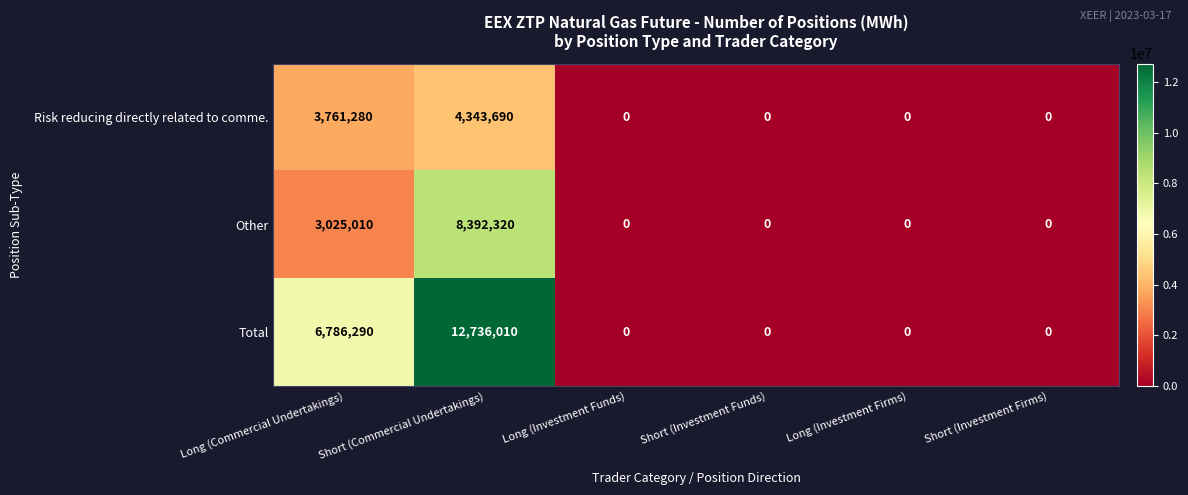

Rank the series by their maximum value, from lowest to highest.

Risk reducing directly related to comme., Other, Total